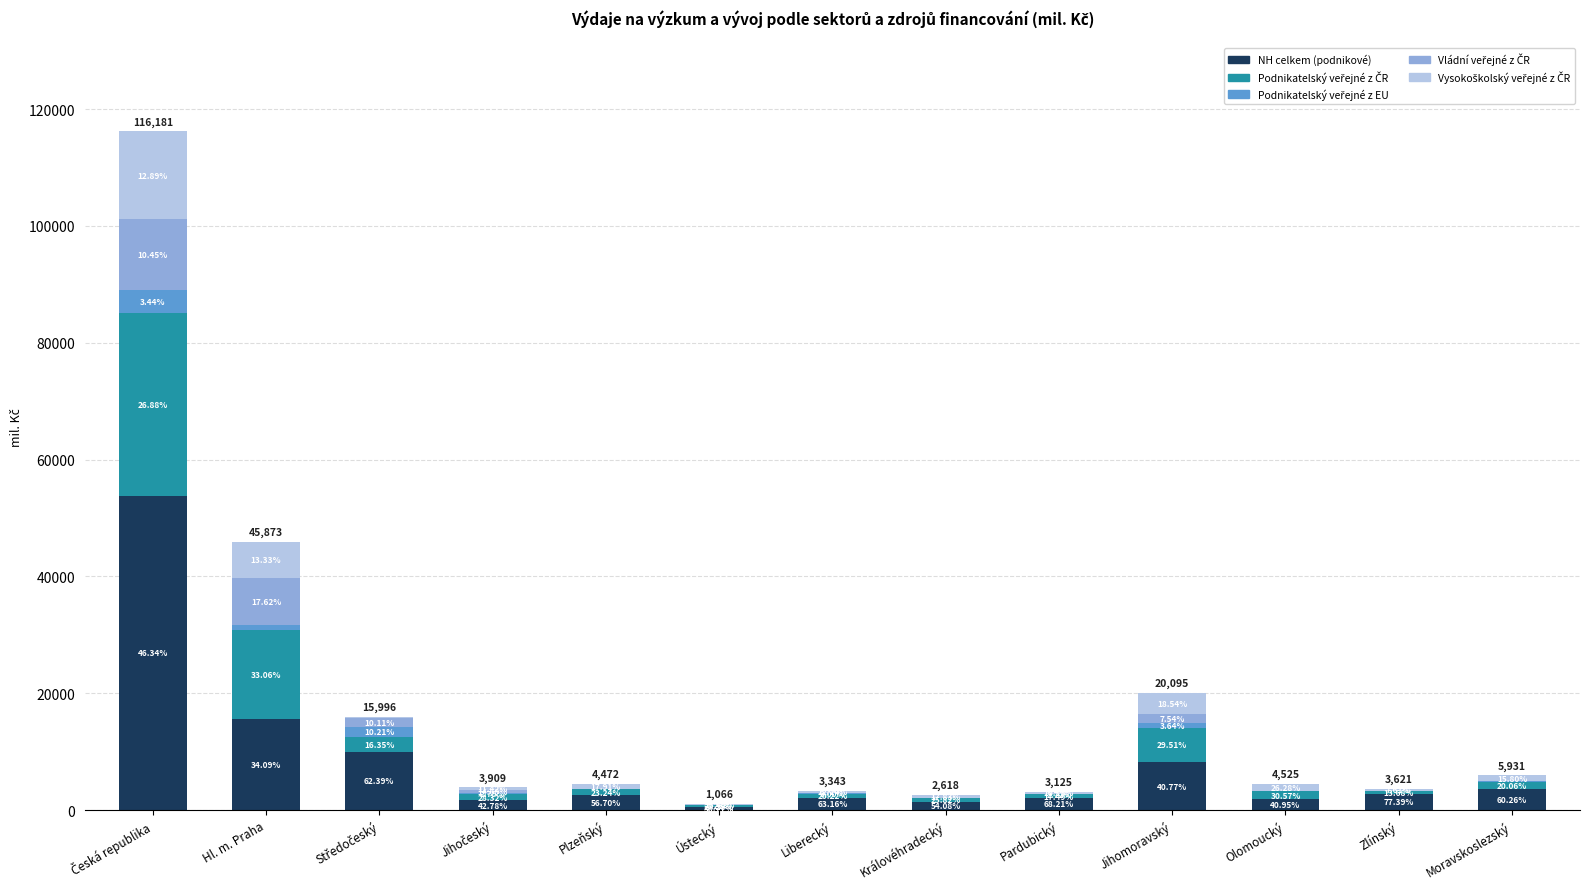

At which category is the sum across all series the highest?

Česká republika